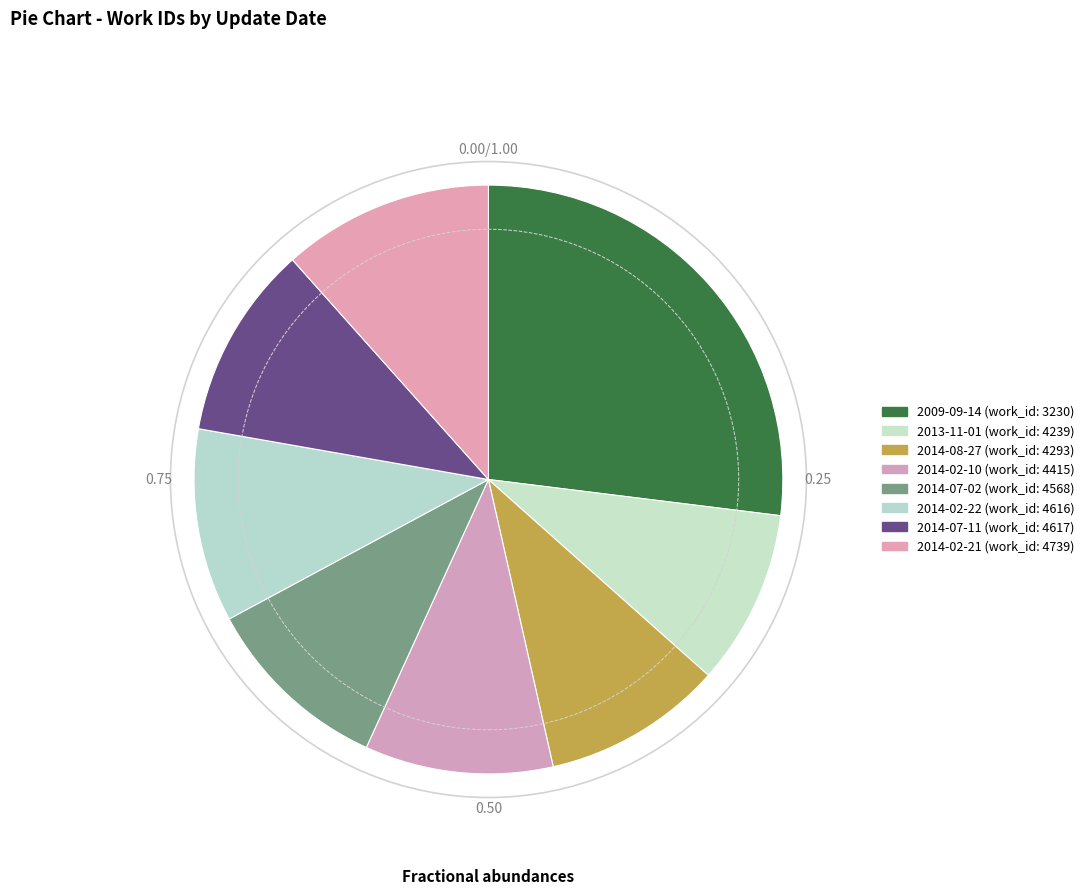

How many slices are in this pie chart?

8